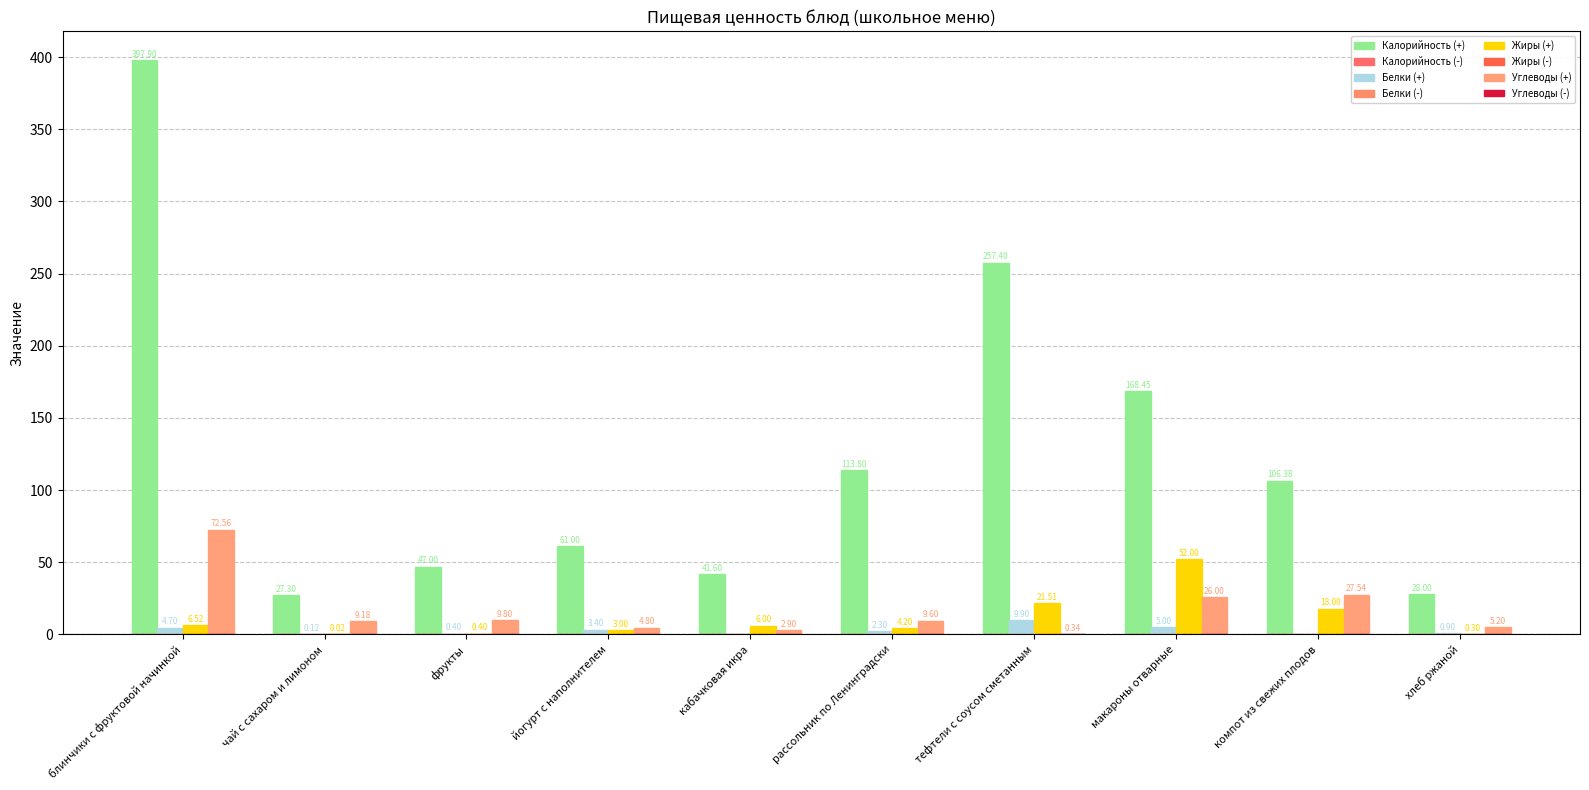

What is the label of the 9th bar from the left?

компот из свежих плодов